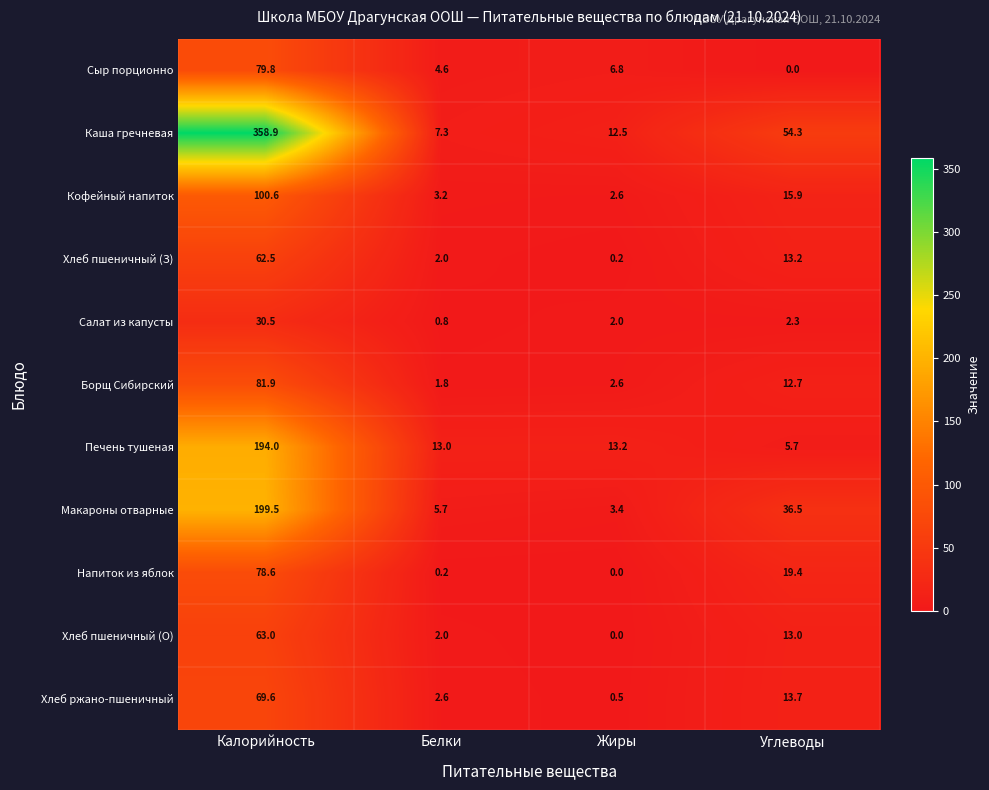

The Кофейный напиток series shows 100.6 at Калорийность. True or false?

True